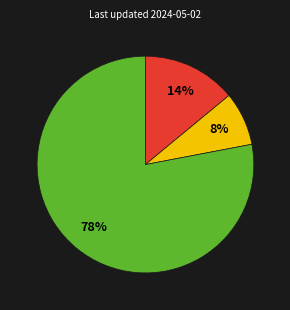

Count the number of slices in the pie.

3